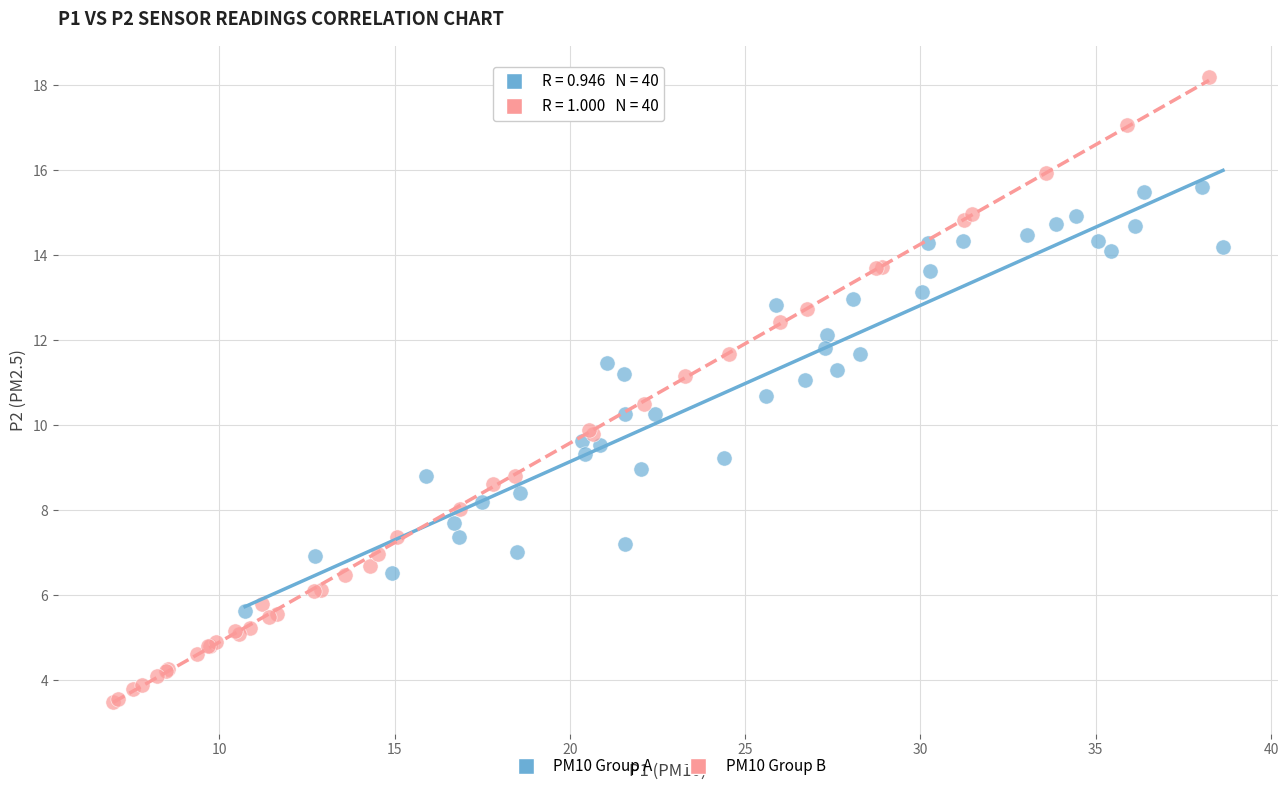

Which series has the widest spread of Y values?

PM10 Group B